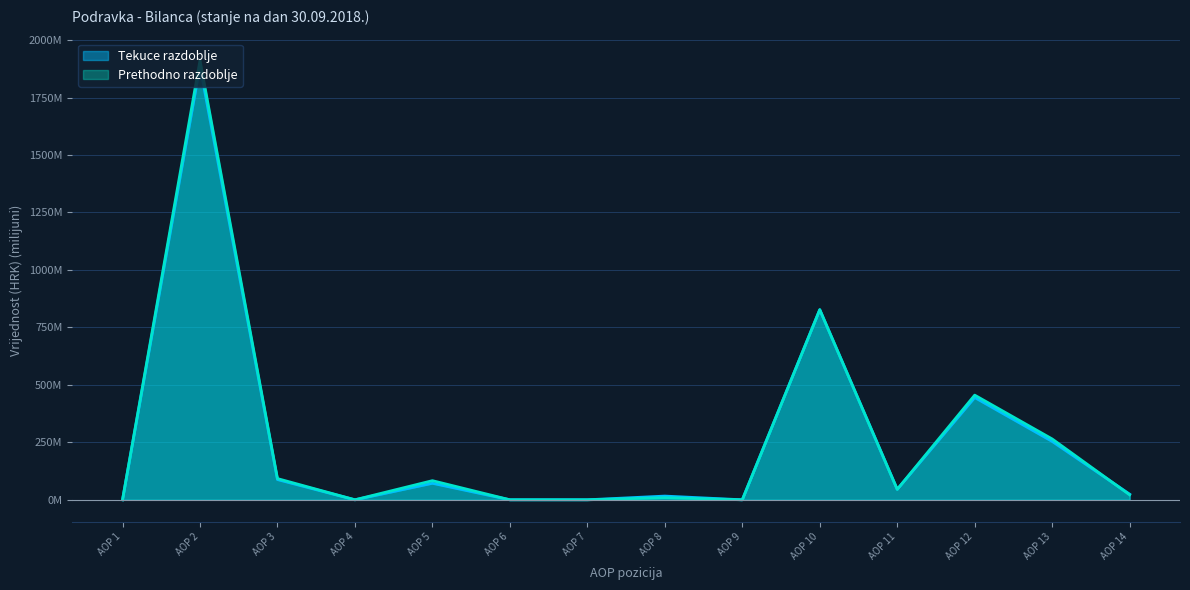

What is the average value of the Tekuce razdoblje series?

261.3